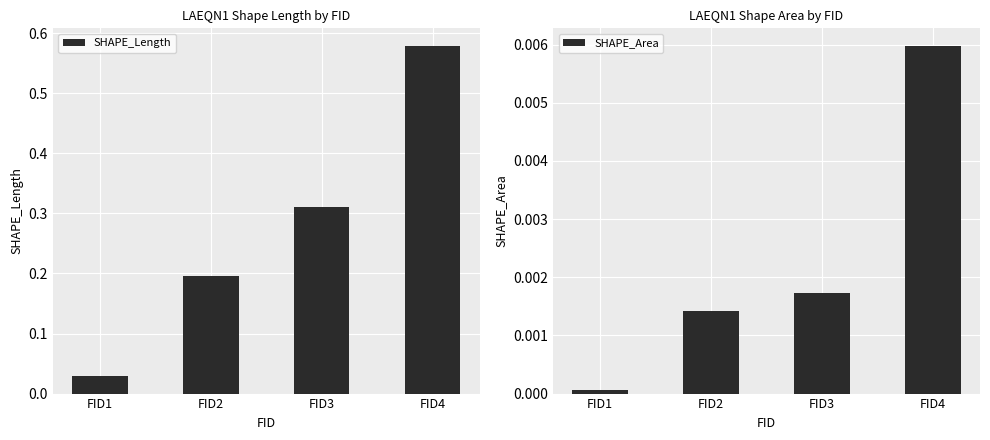

Which category has the lowest value in the SHAPE_Area series?

FID1